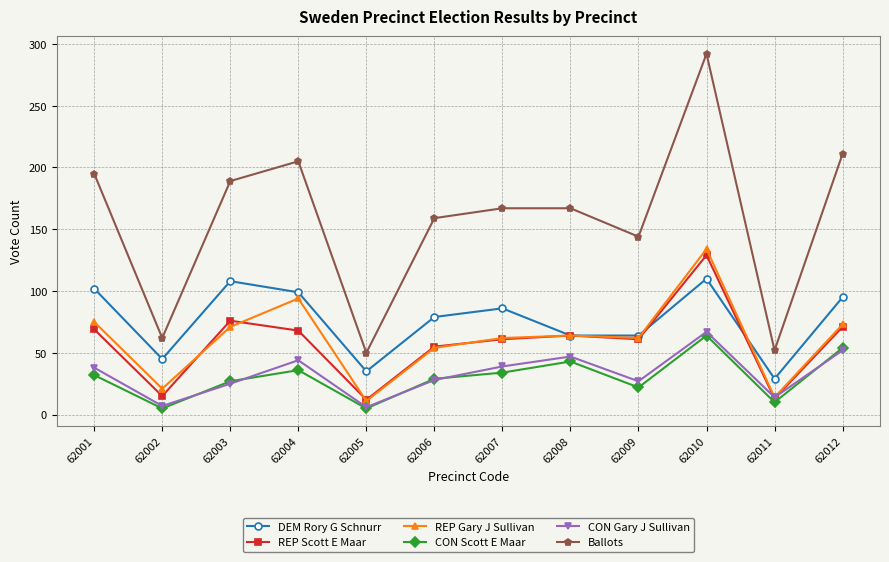

How many lines are shown in the chart?

6